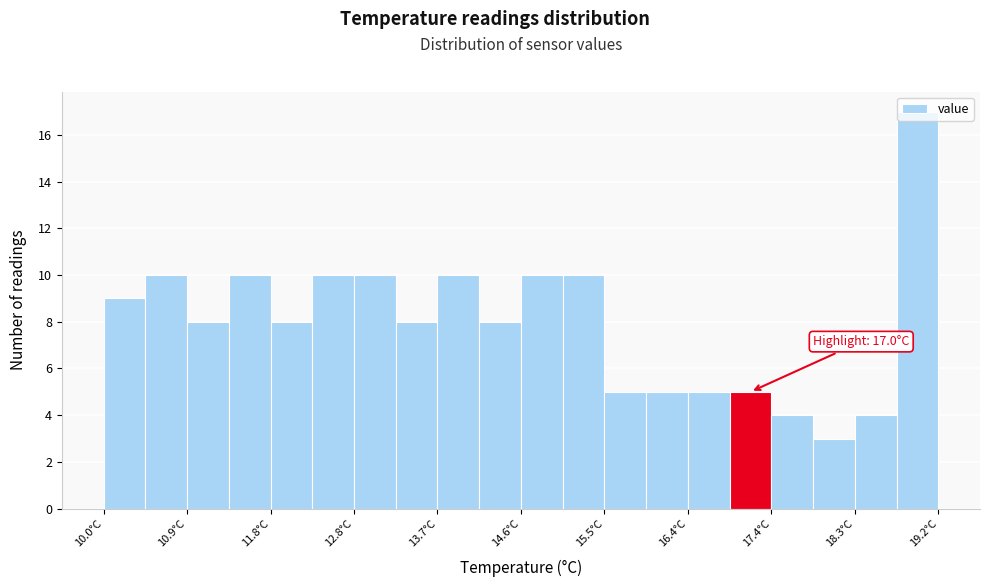

Which range on the x-axis has the tallest bar?

18.74 to 19.20